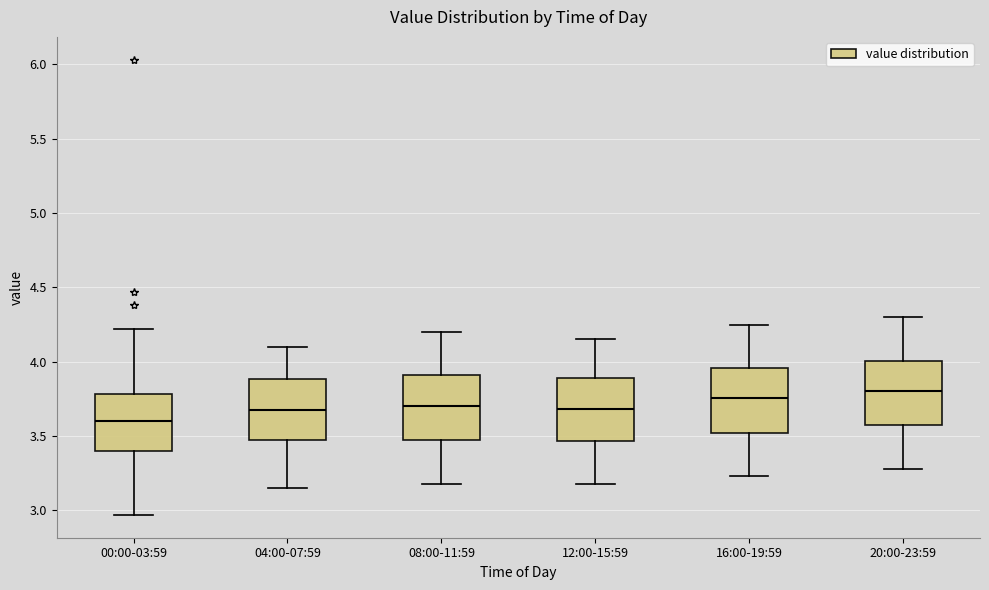

Reading left to right, transcribe this box plot: for each box, give where its median line is, the range the box spans, and where its two whiskers end, as read against the y-axis. The values are not printed on the chart, so give them approximately, as read against the axis.

00:00-03:59: median 3.60, box 3.40 to 3.80, whiskers 2.95 to 4.20
04:00-07:59: median 3.70, box 3.45 to 3.90, whiskers 3.15 to 4.10
08:00-11:59: median 3.70, box 3.45 to 3.90, whiskers 3.20 to 4.20
12:00-15:59: median 3.70, box 3.45 to 3.90, whiskers 3.20 to 4.15
16:00-19:59: median 3.75, box 3.50 to 3.95, whiskers 3.25 to 4.25
20:00-23:59: median 3.80, box 3.55 to 4.00, whiskers 3.30 to 4.30